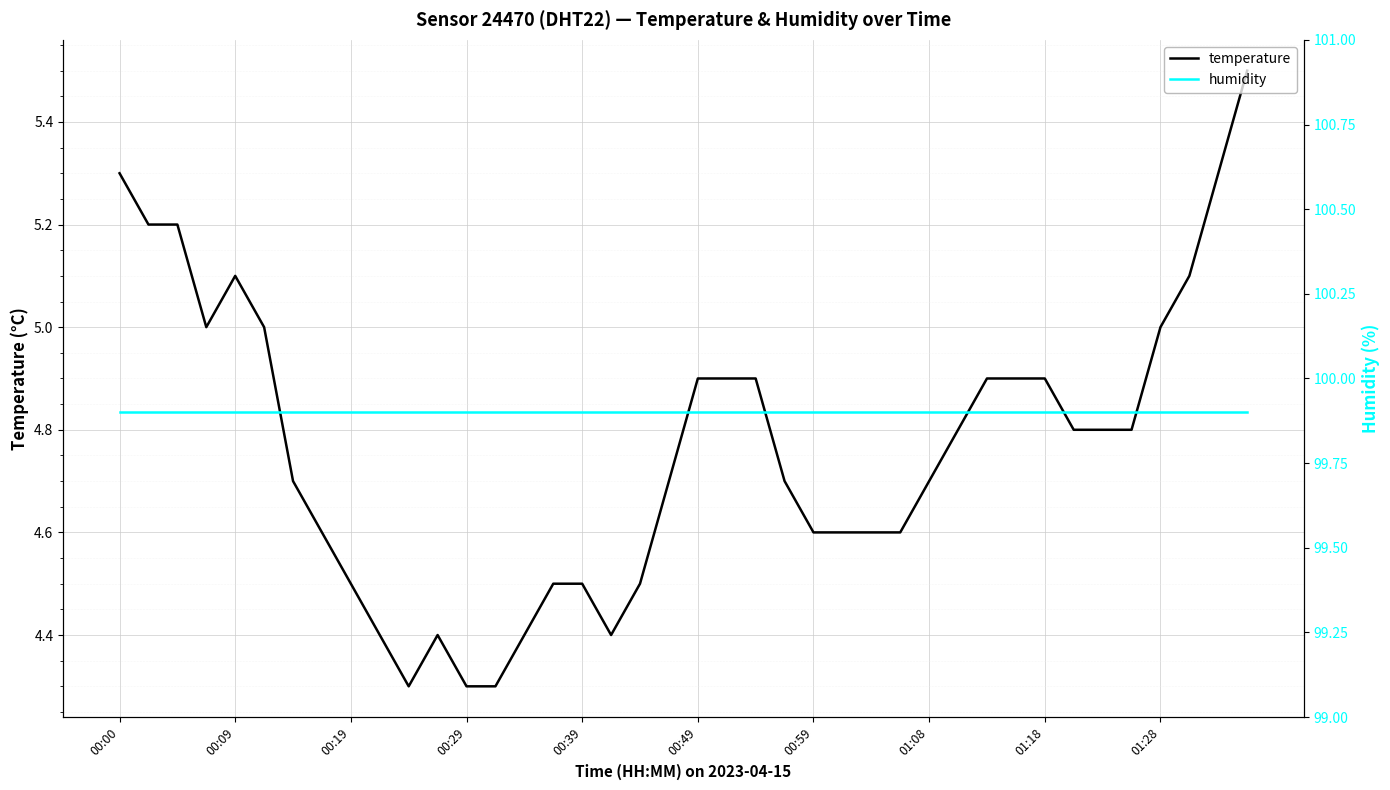

The value of temperature at 00:39 is 4.5. True or false?

True